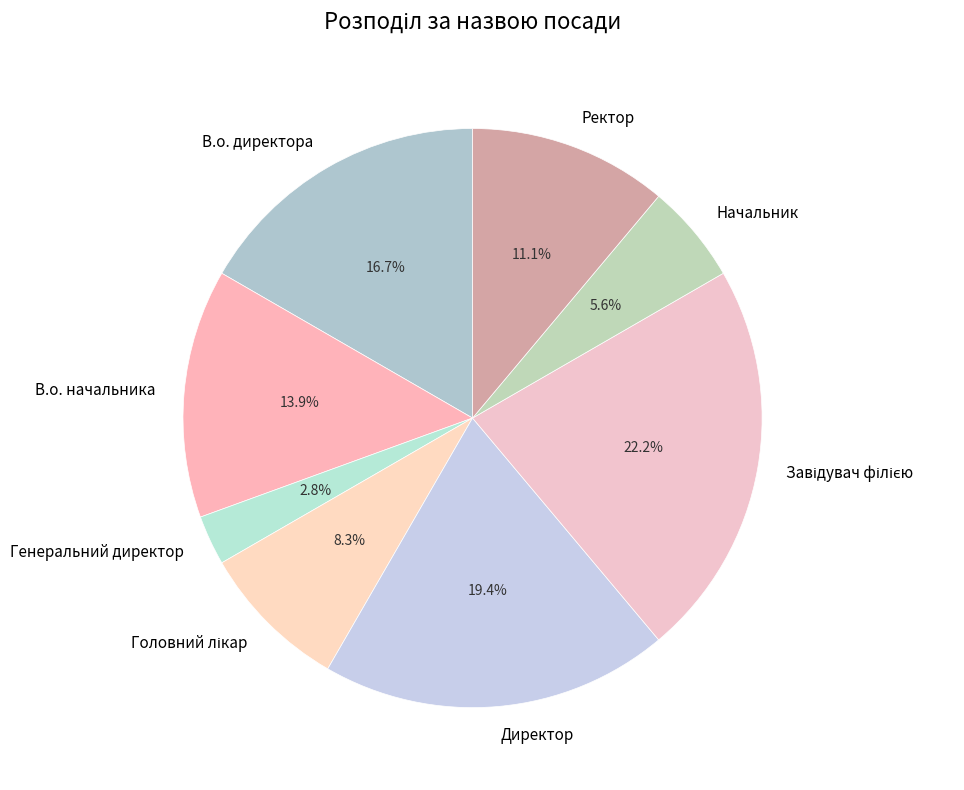

Does any single category account for the majority?

No